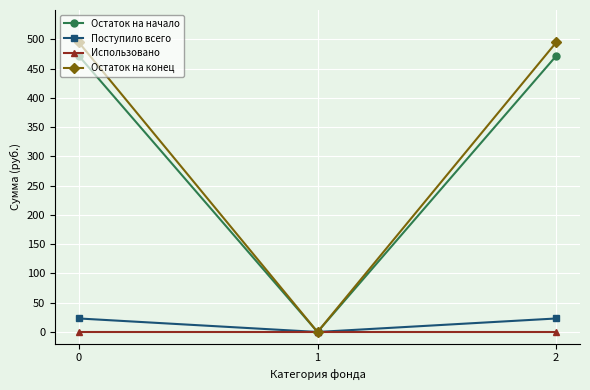

At how many categories does at least one series exceed 164?

2